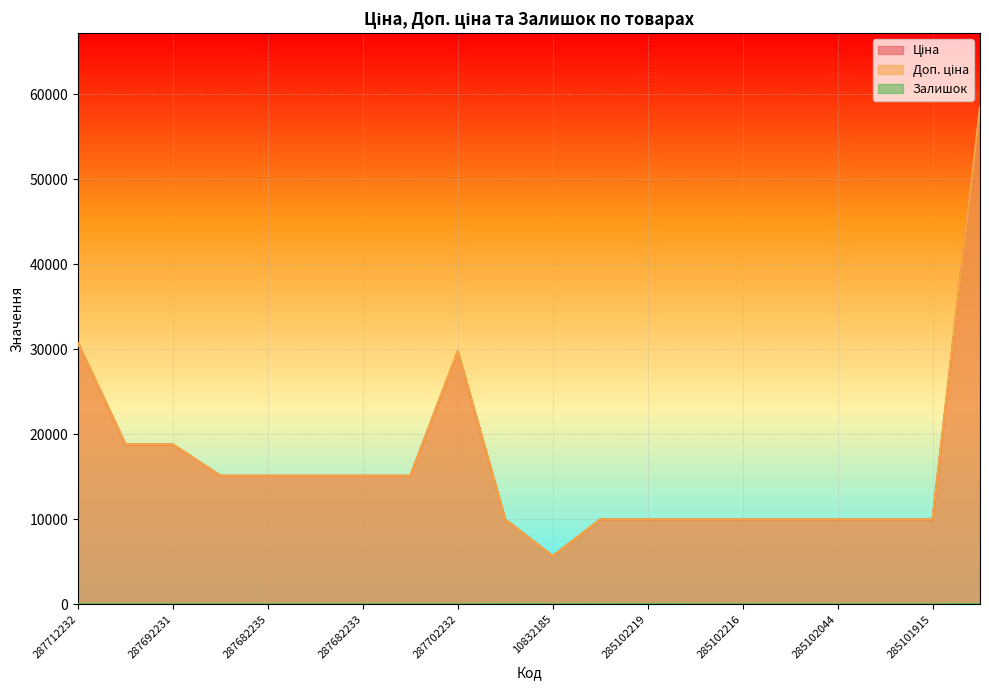

What is the sum of the Доп. ціна values at 285102218 and 287702232?

39722.2